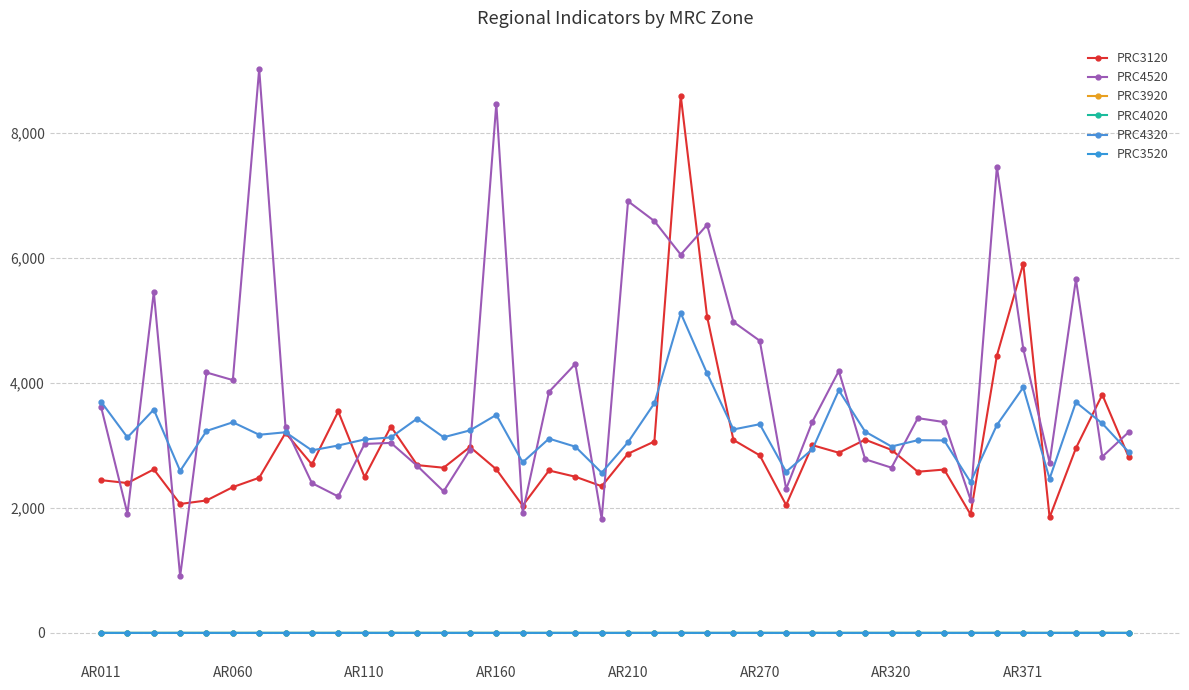

Is this an area chart (filled region under the line)?

No